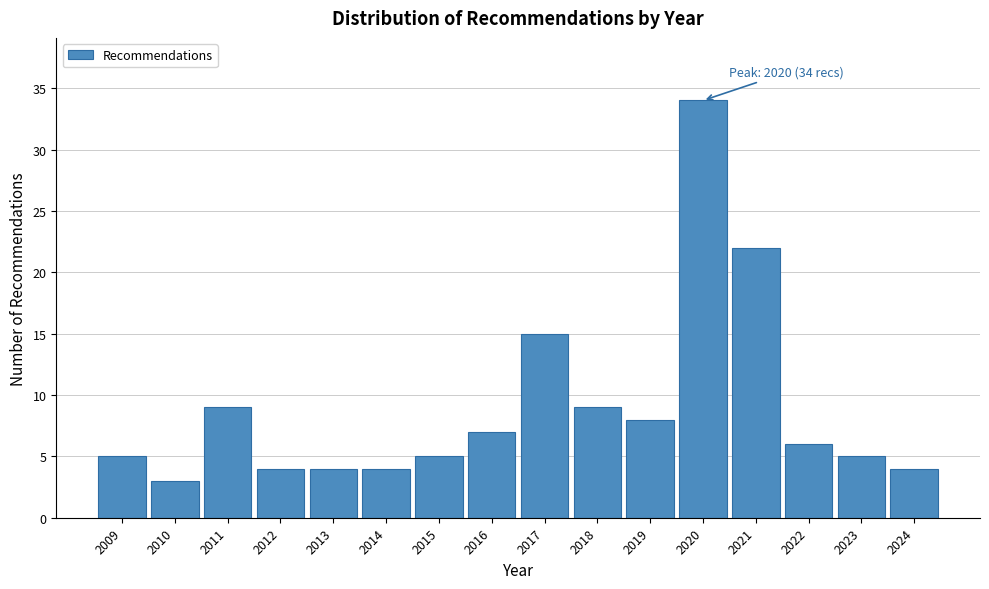

Reading right to left, extract all data points from this chart.

4	5	6	22	34	8	9	15	7	5	4	4	4	9	3	5